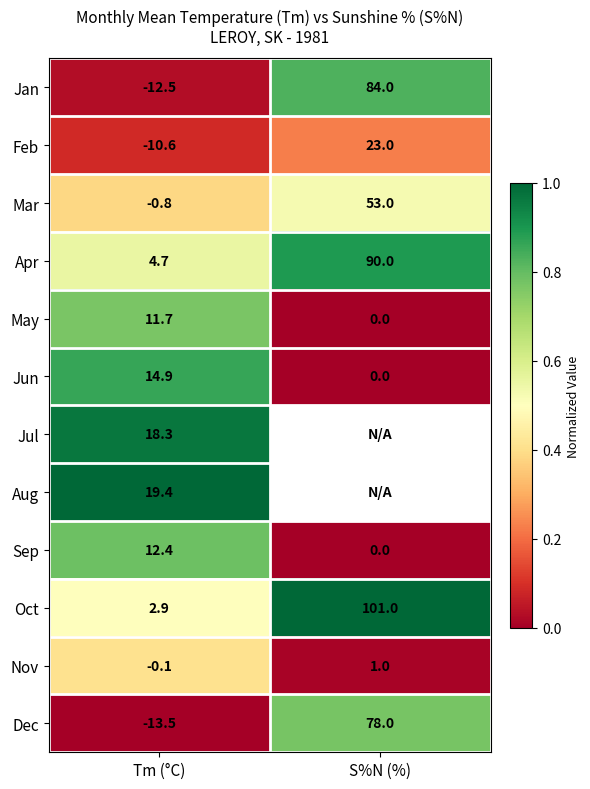

Where is Mar nearest to the value 26?

Tm (°C)